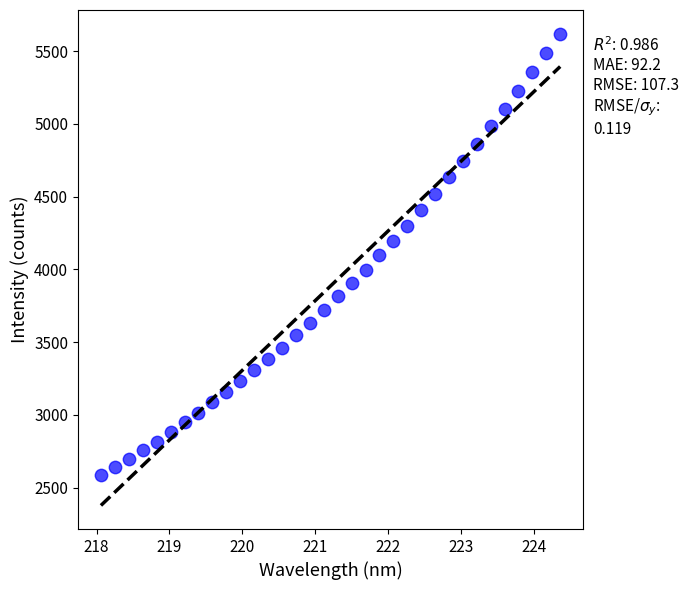

What is the range of Y values (max minus min)?

3033.5